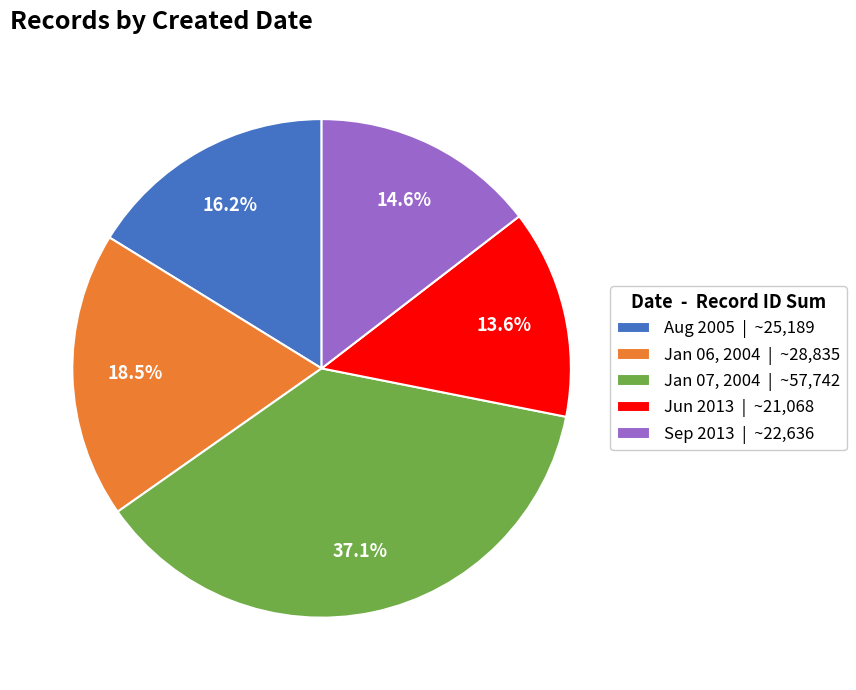

How many segments does this pie chart have?

5